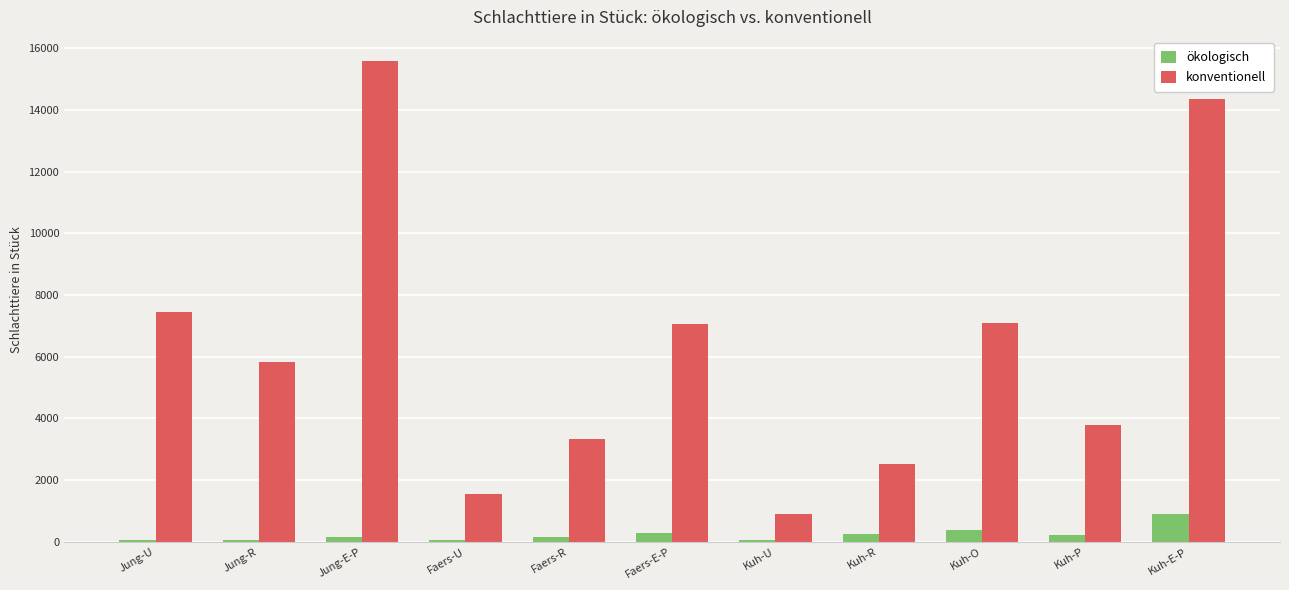

How many series are shown in this chart?

2